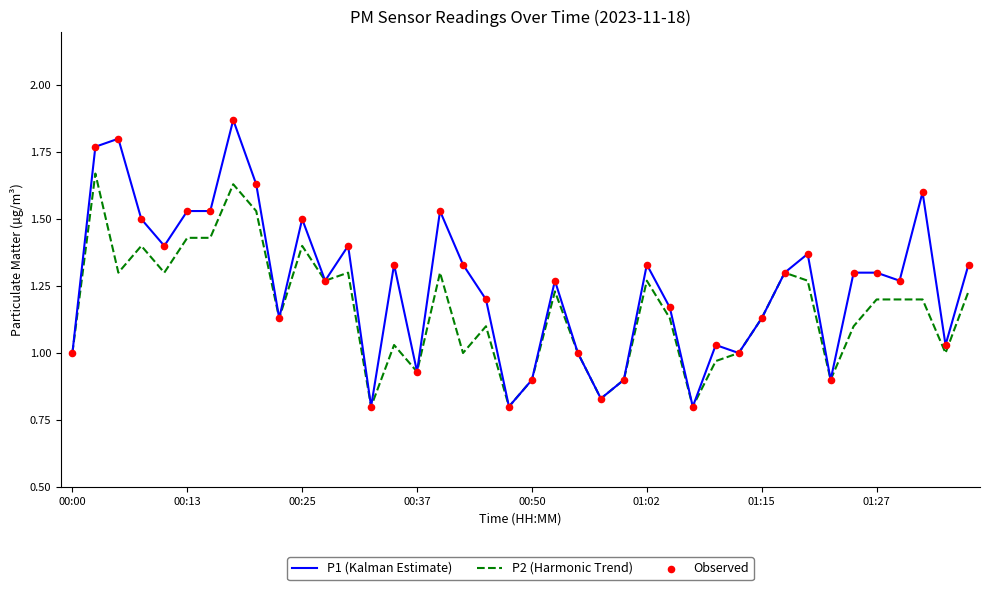

Which series has the largest total across all categories?

P1 (Kalman Estimate)